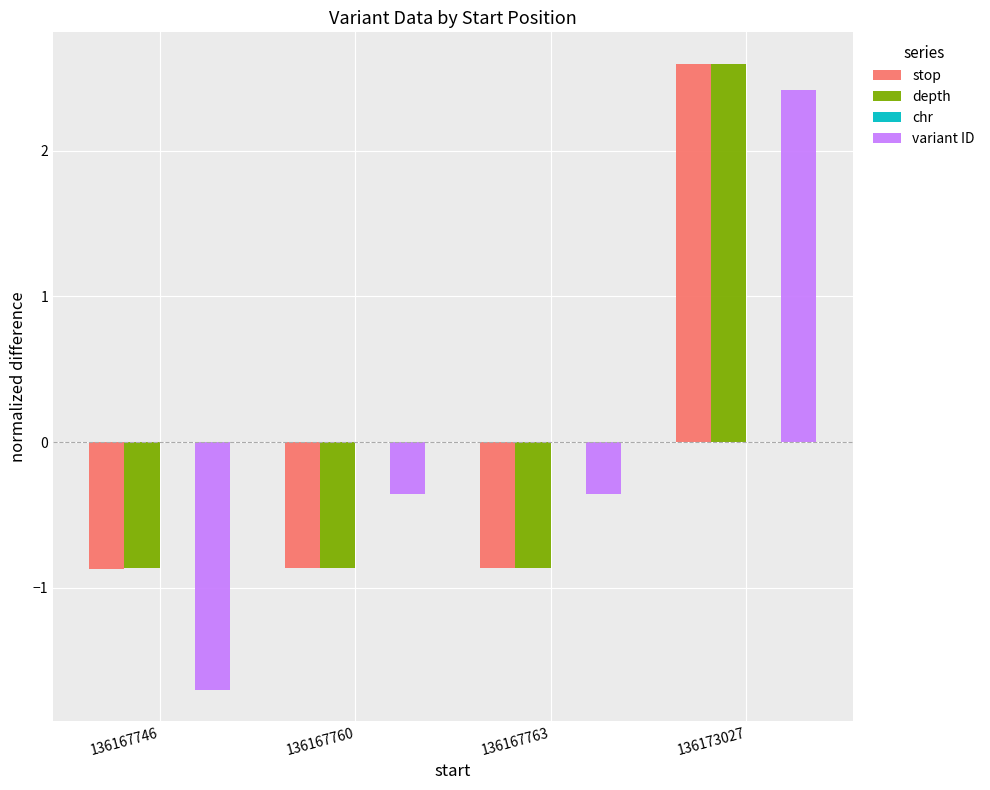

The value of stop at 136167746 is -0.9. True or false?

True